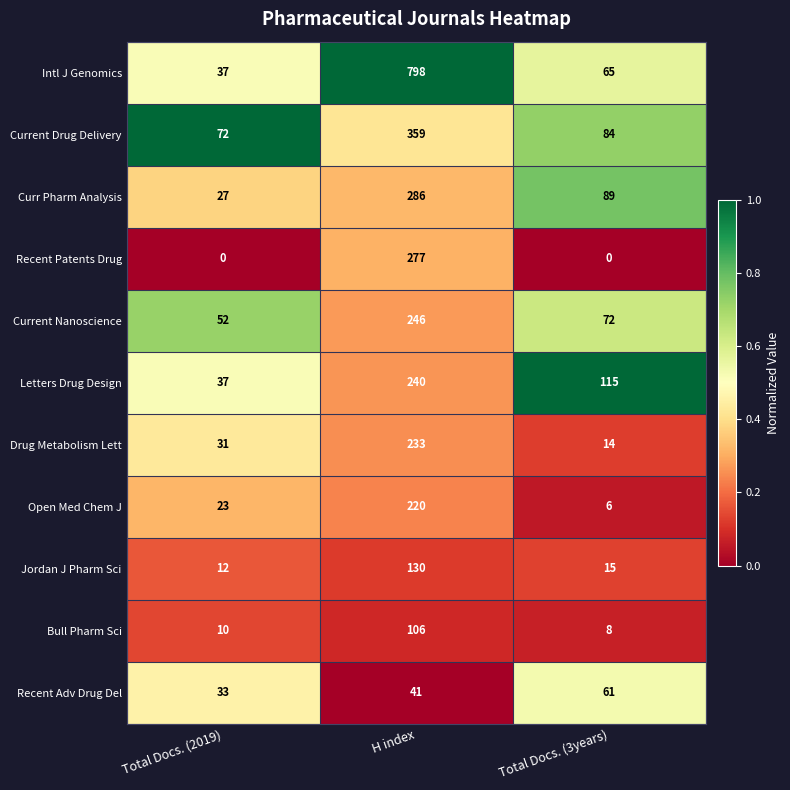

What is the sum of all Bull Pharm Sci values?

124